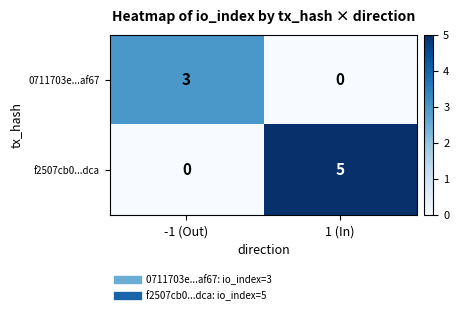

At which category is the sum across all series the highest?

1 (In)